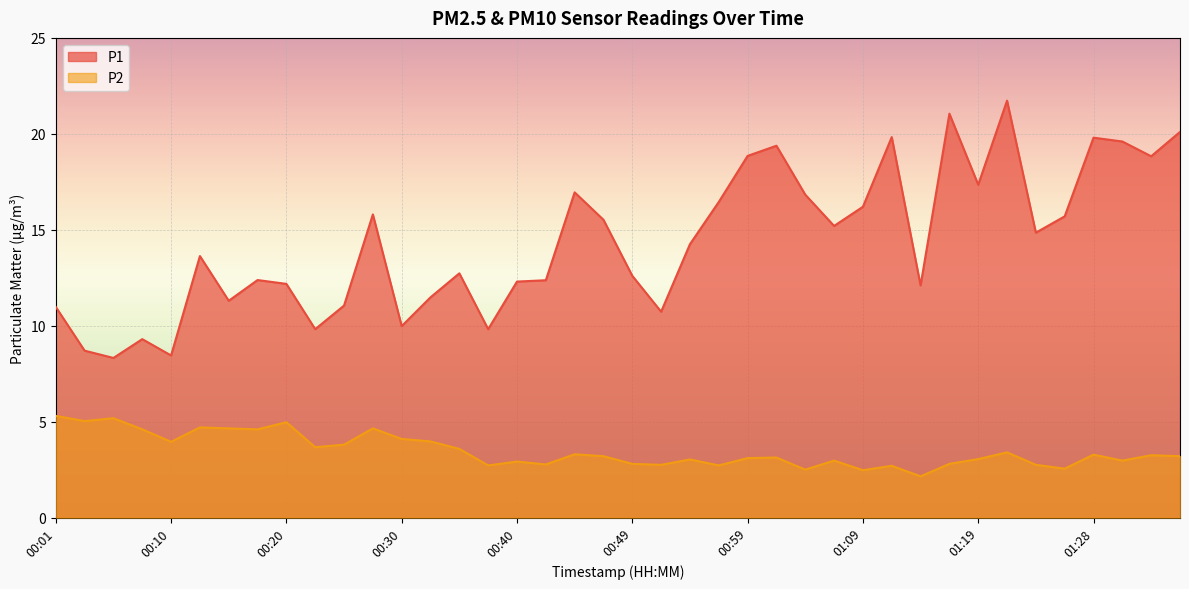

Reading left to right, extract all data points from this chart.

P1: 11.0	8.7	8.3	9.3	8.4	13.6	11.3	12.4	12.2	9.8	11.1	15.8	10.0	11.5	12.7	9.8	12.3	12.4	16.9	15.5	12.6	10.7	14.2	16.4	18.9	19.4	16.8	15.2	16.2	19.8	12.1	21.1	17.4	21.7	14.8	15.7	19.8	19.6	18.8	20.1
P2: 5.3	5.0	5.2	4.6	4.0	4.7	4.7	4.6	5.0	3.7	3.8	4.7	4.1	4.0	3.6	2.7	2.9	2.8	3.3	3.2	2.8	2.8	3.0	2.7	3.1	3.1	2.5	3.0	2.5	2.7	2.1	2.8	3.0	3.4	2.8	2.5	3.3	3.0	3.2	3.2